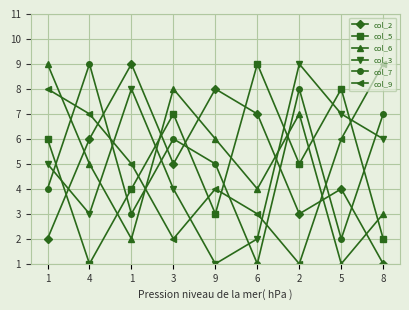

Rank the series by their maximum value, from highest to lowest.

col_2, col_5, col_6, col_3, col_7, col_9